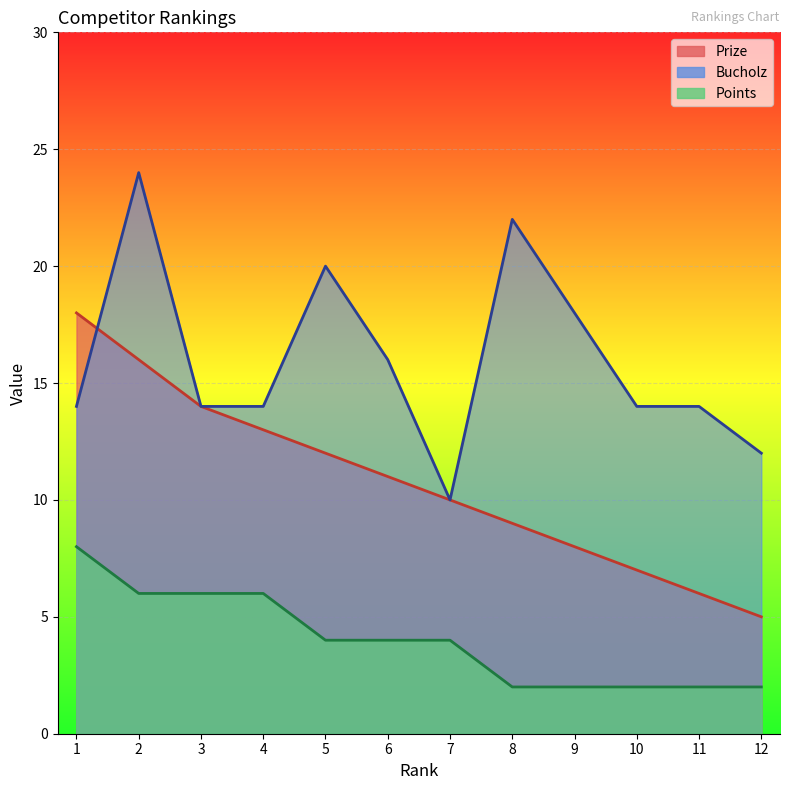

Is it true that Prize equals 7 at 10?

True